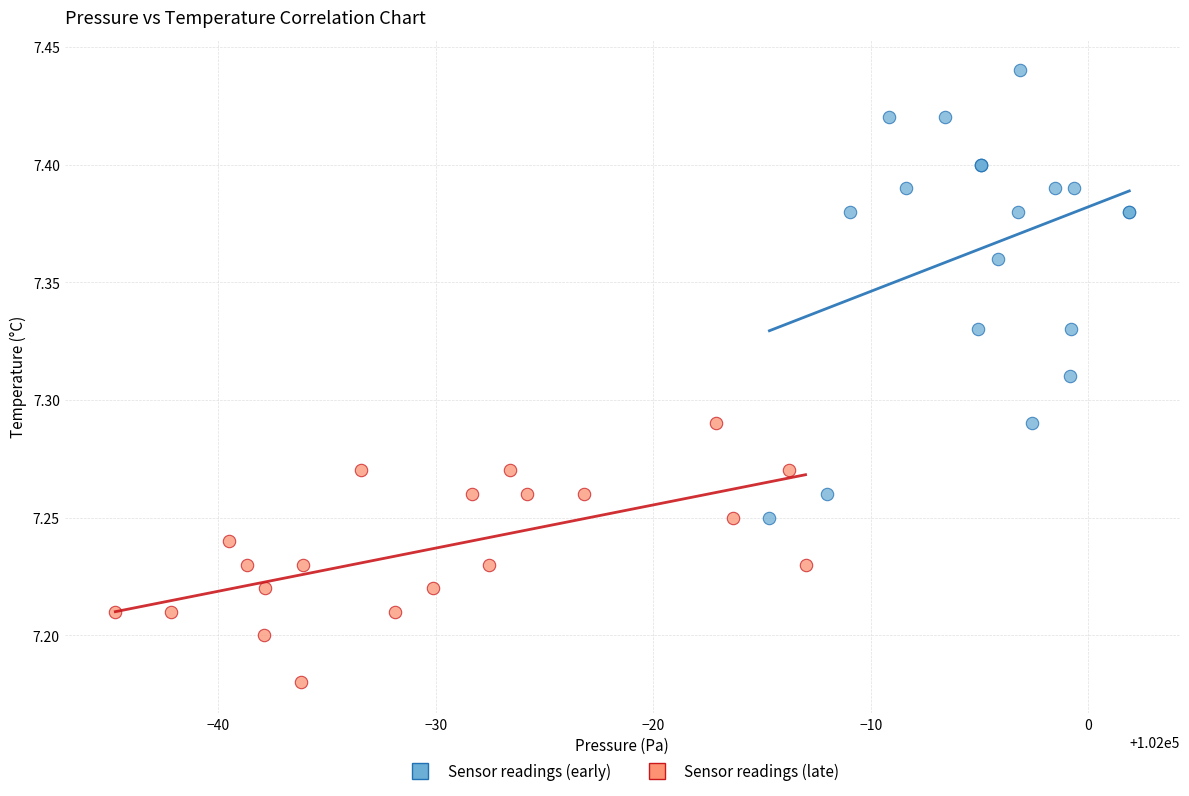

Which series reaches the minimum Y coordinate?

Sensor readings (late)